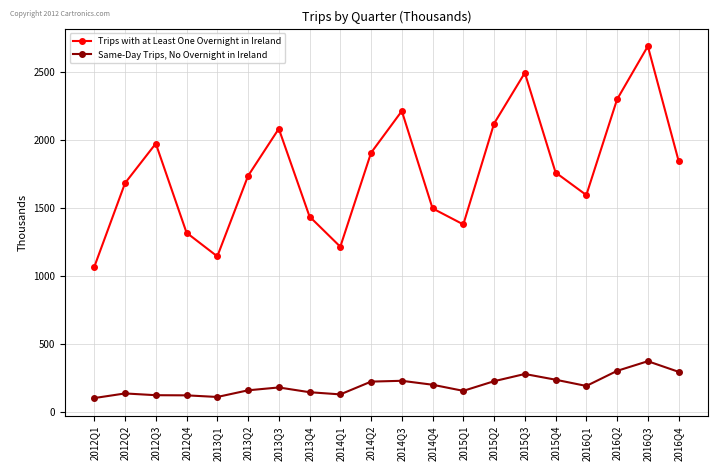

What is the label of the 20th point from the right?

2012Q1